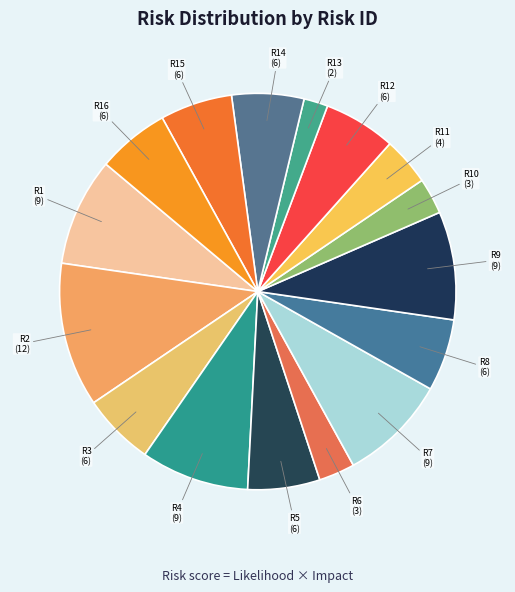

Combined, do R6 and R13 account for over 50%?

No